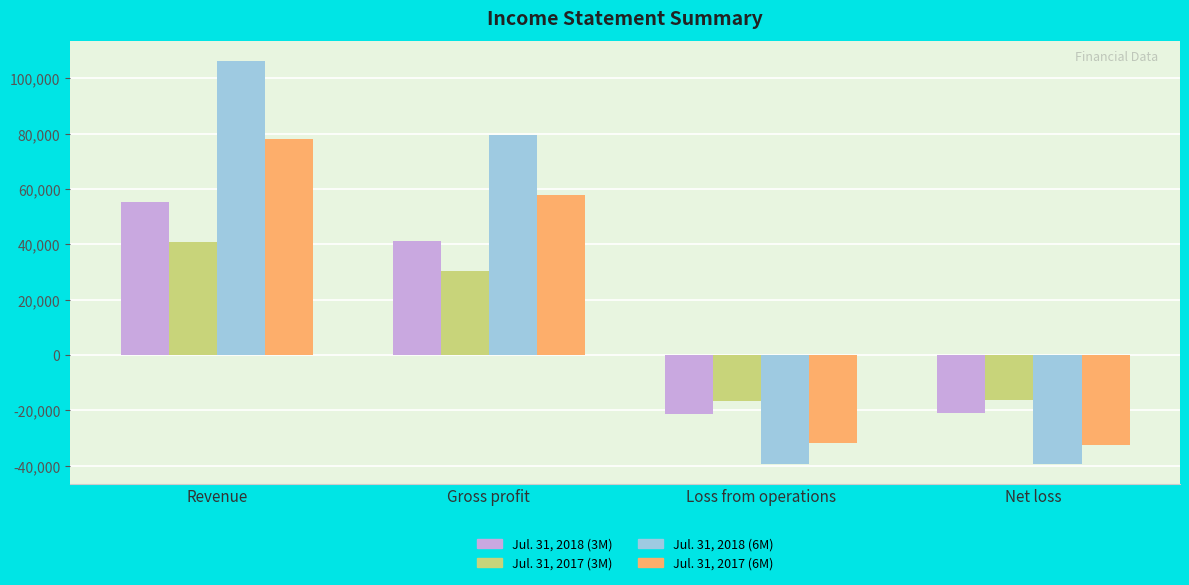

What is the sum of the Jul. 31, 2018 (6M) values at Net loss and Gross profit?

40073